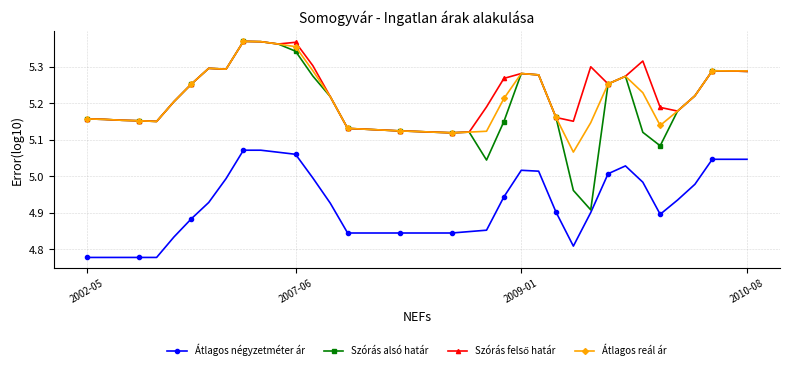

Which series has the largest range (max minus min)?

Szórás alsó határ